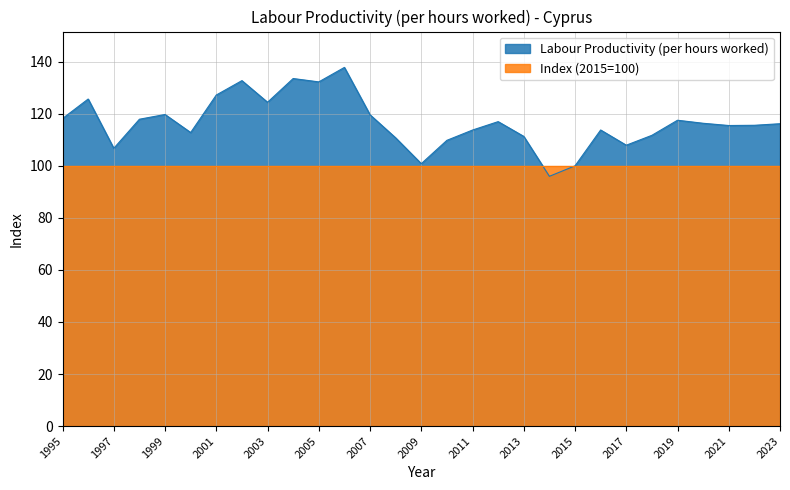

At which category does the data reach its first local valley?

1997